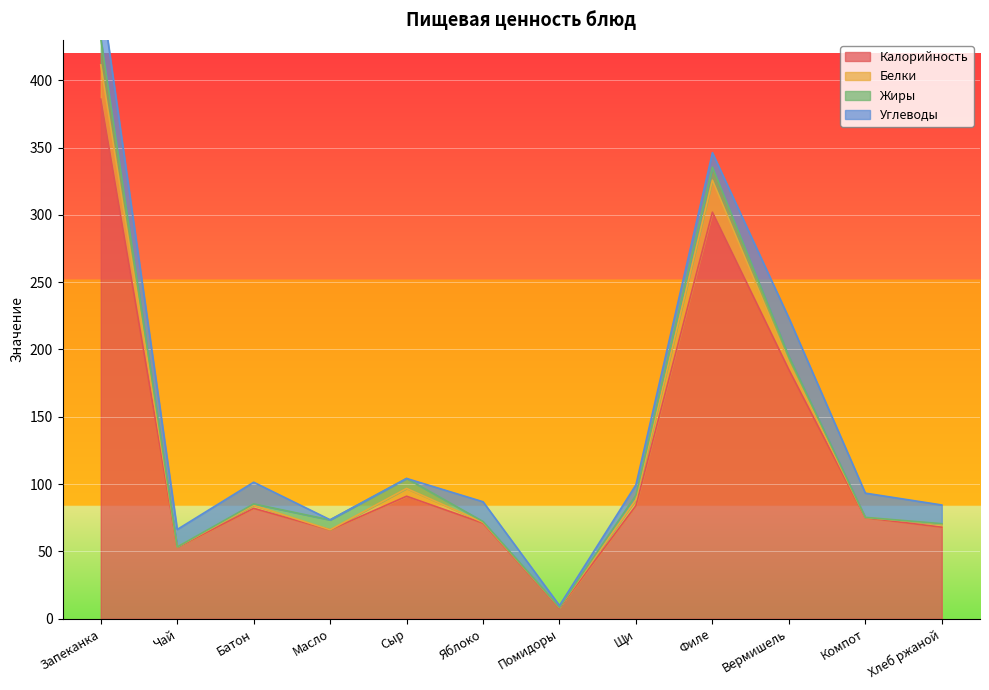

The Калорийность series shows 91.2 at Вермишель. True or false?

False